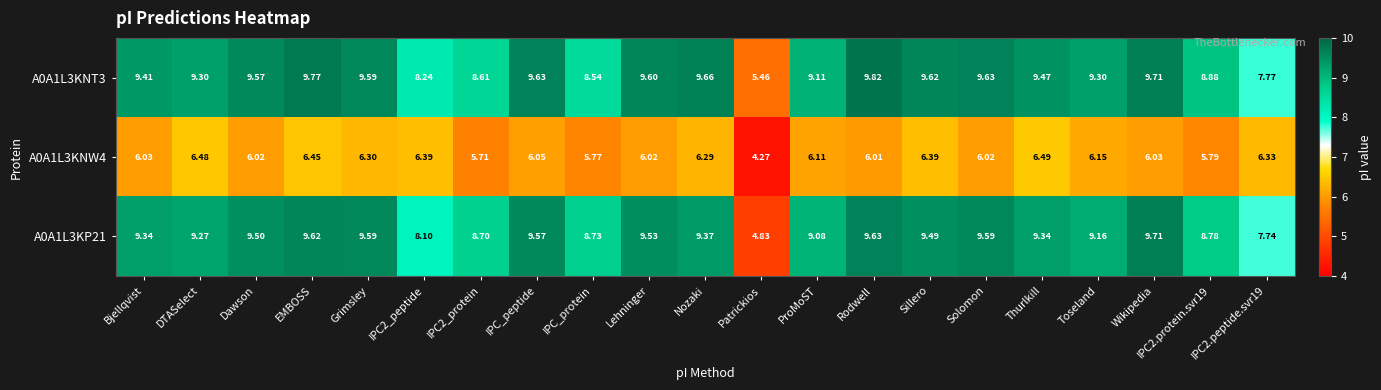

Which series has the largest total across all categories?

A0A1L3KNT3